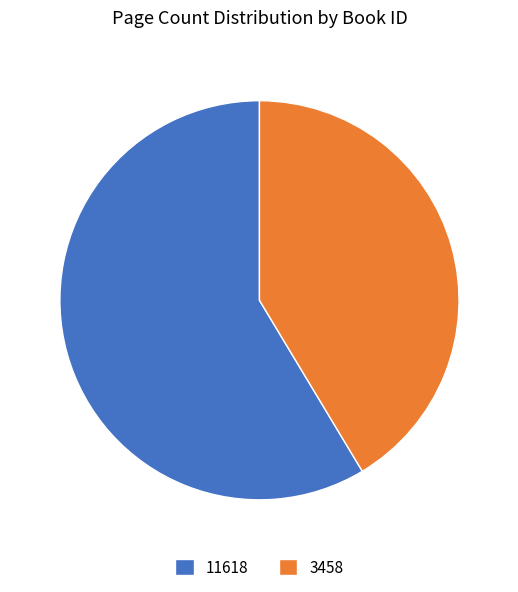

Which slice is the largest?

11618